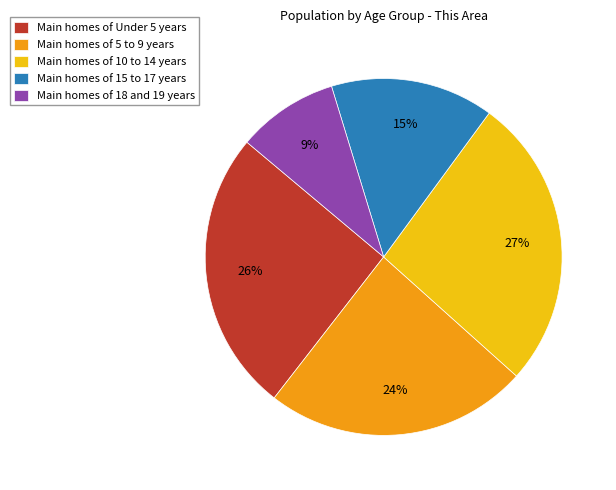

Is the sum of Main homes of 18 and 19 years and Main homes of 10 to 14 years greater than half?

No